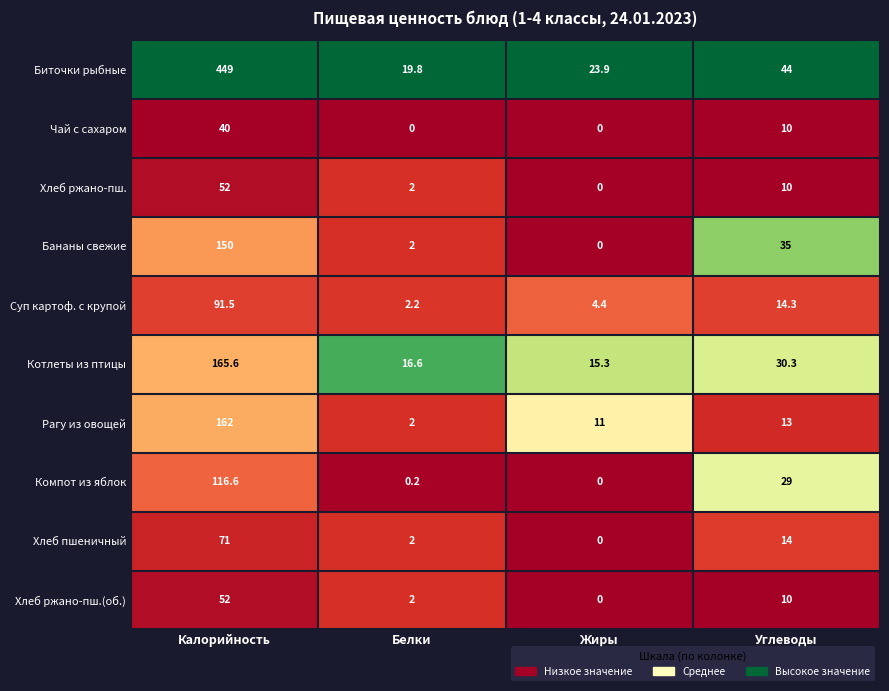

What is the difference between the second highest and second lowest values in the Хлеб ржано-пш. series?

8.0